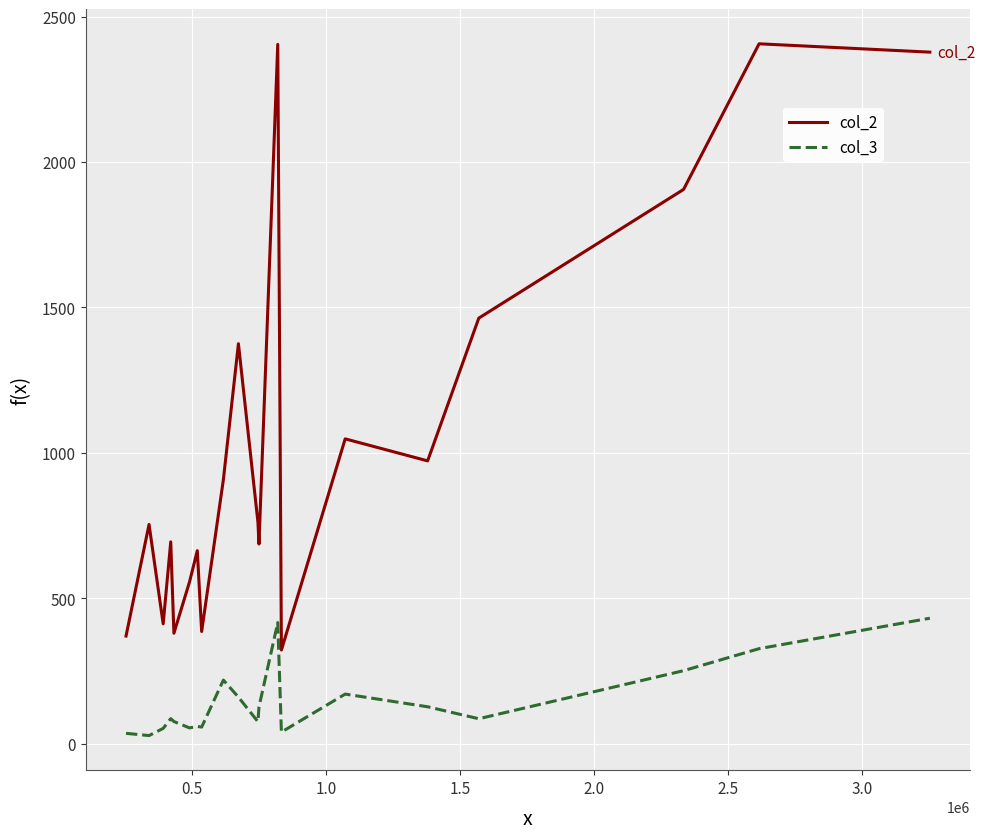

Which series has the largest range (max minus min)?

col_2